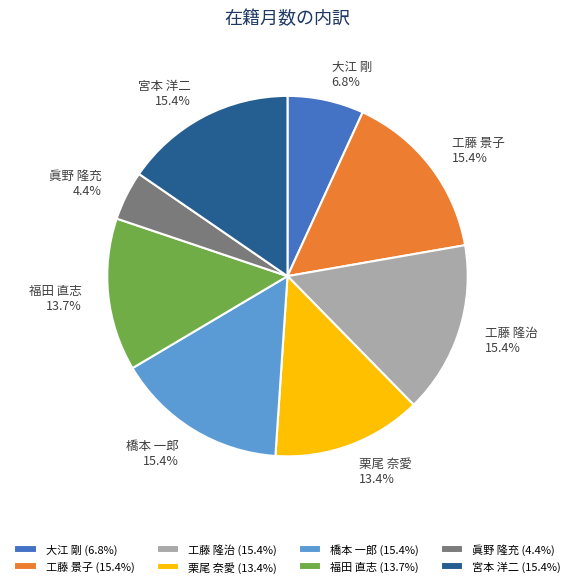

What percentage do 栗尾 奈愛 and 工藤 景子 together represent?

28.8%